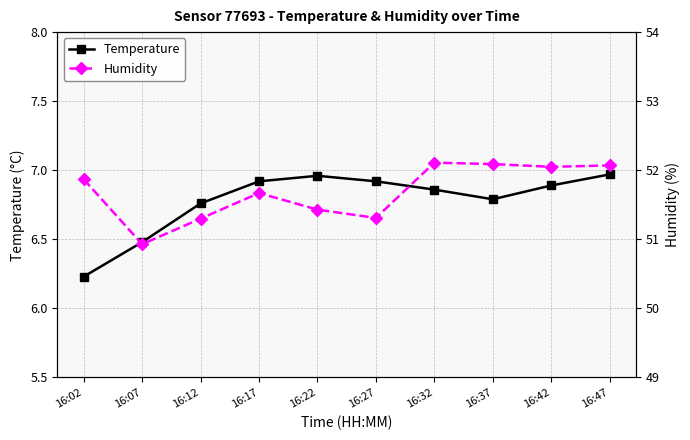

Rank the categories by Humidity value from highest to lowest.

16:32, 16:37, 16:47, 16:42, 16:02, 16:17, 16:22, 16:27, 16:12, 16:07